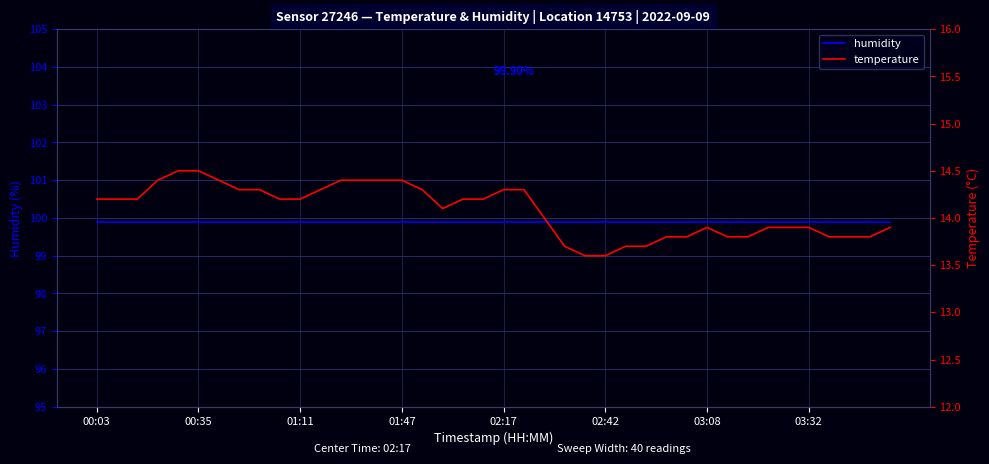

The temperature series shows 14.2 at 00:03. True or false?

True